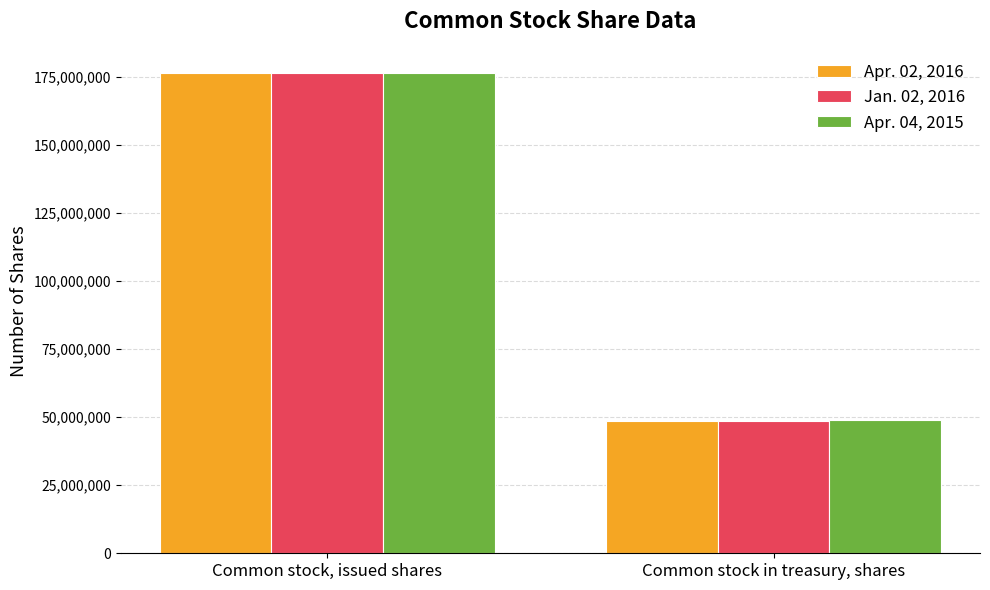

The value of Apr. 02, 2016 at Common stock, issued shares is 176437234. True or false?

True